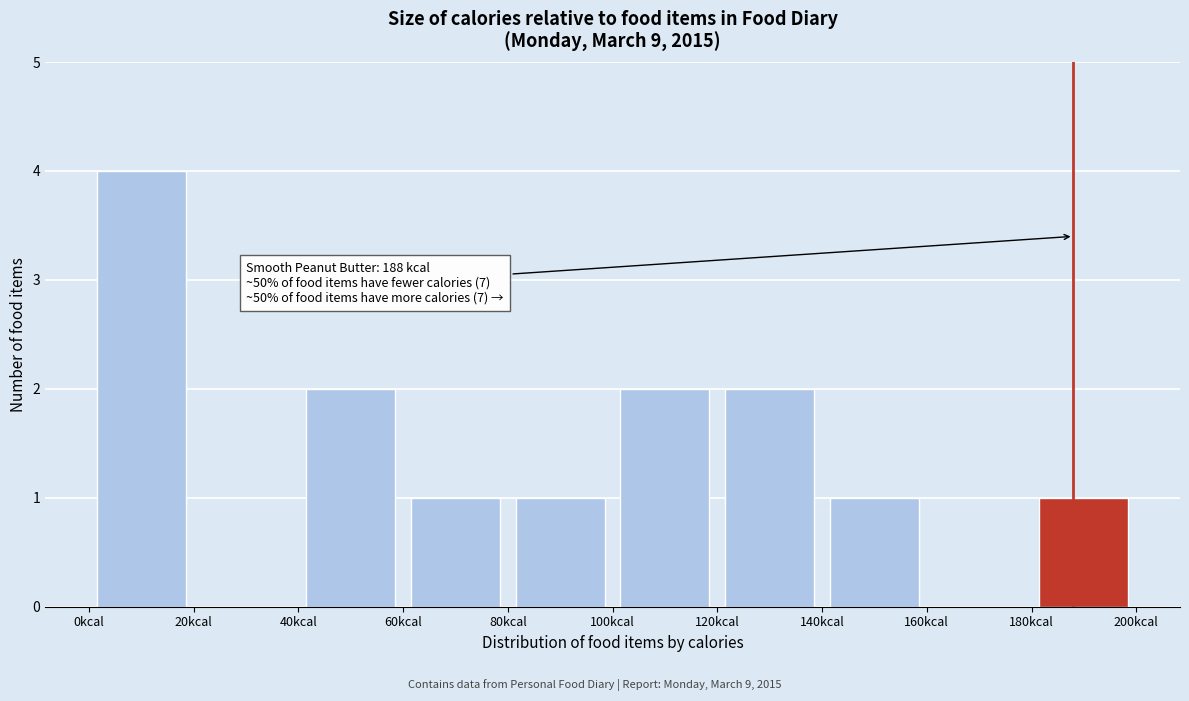

Over which range of the x-axis is the bar tallest?

0 to 20